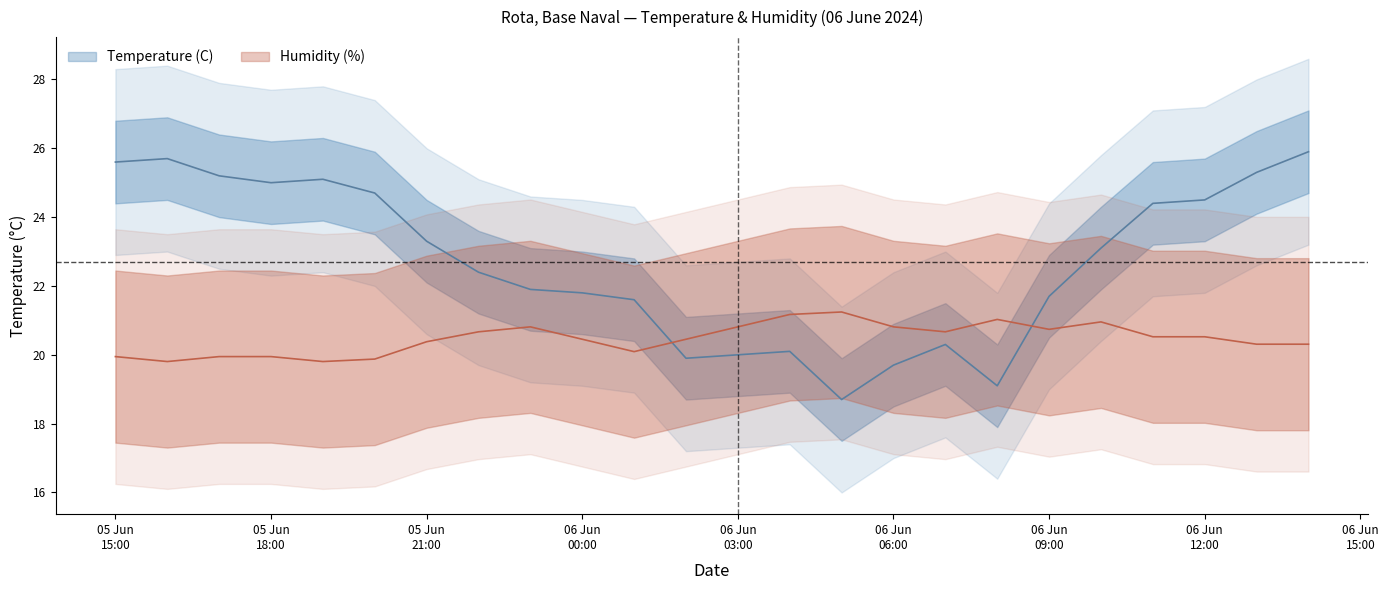

How many interior local valleys does the Humidity (%) series have?

5